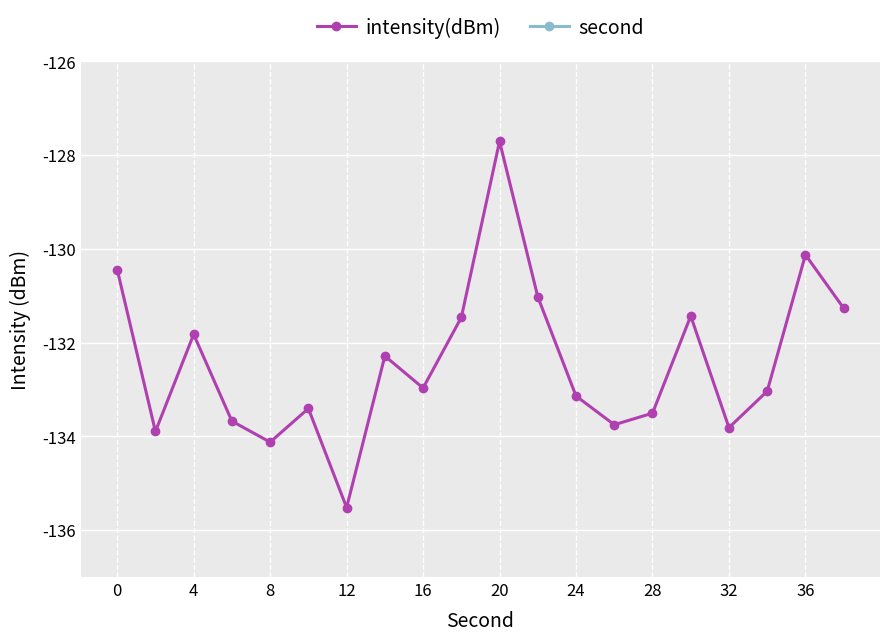

The intensity(dBm) series shows -56.4 at 32. True or false?

False